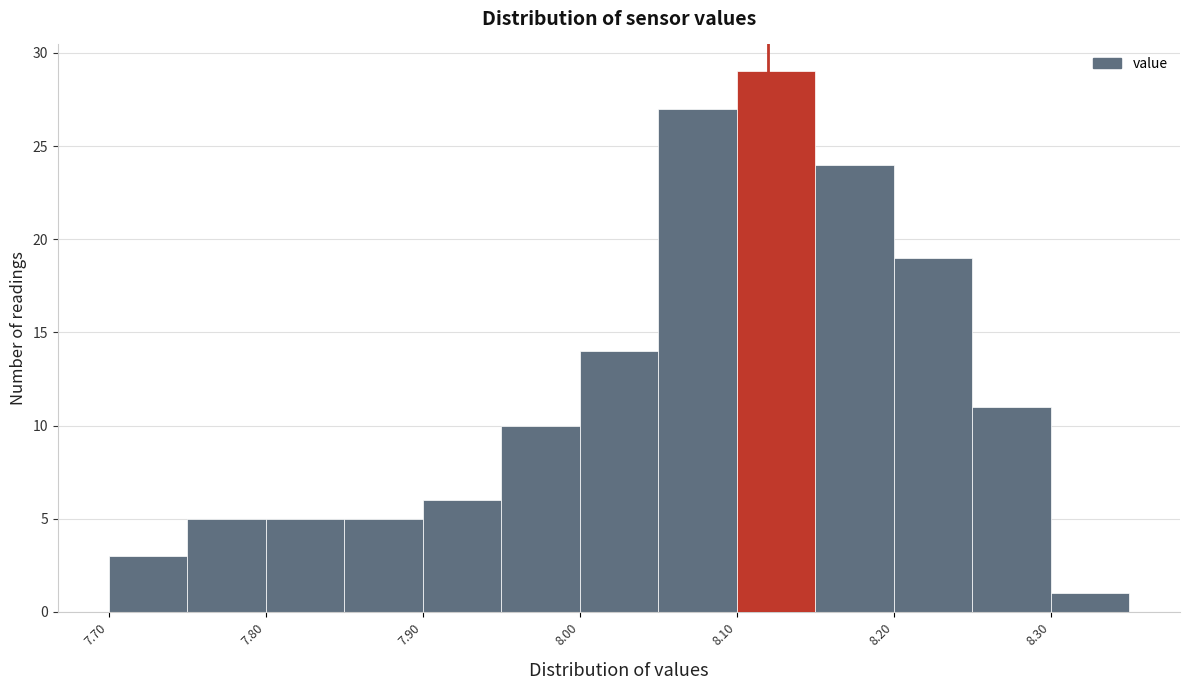

What is the height of the bar covering 7.95 to 8.00 on the x-axis? The values are not printed on the chart, so give them approximately, as read against the axis.

10